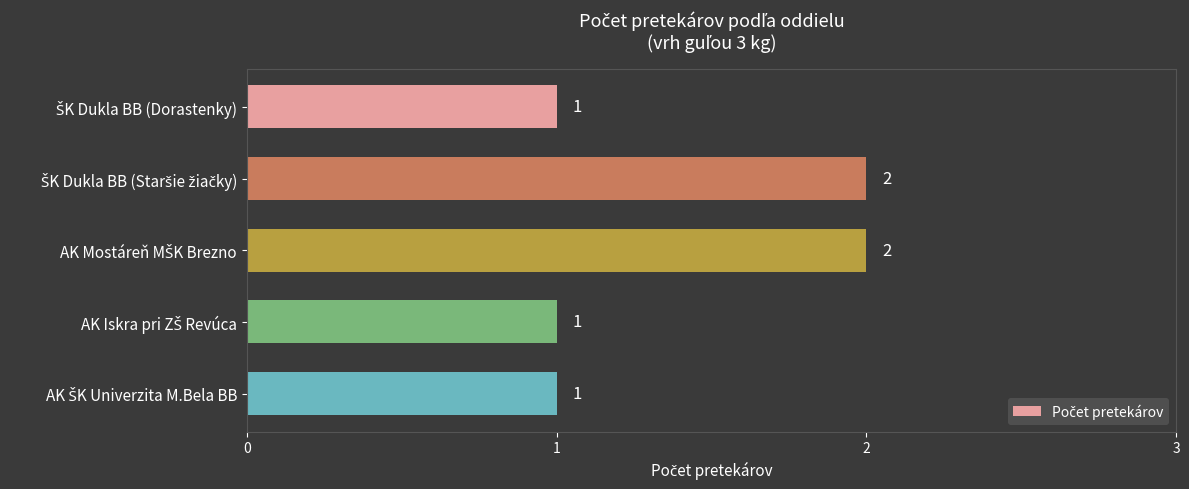

What is the value of the 4th bar from the top?

1